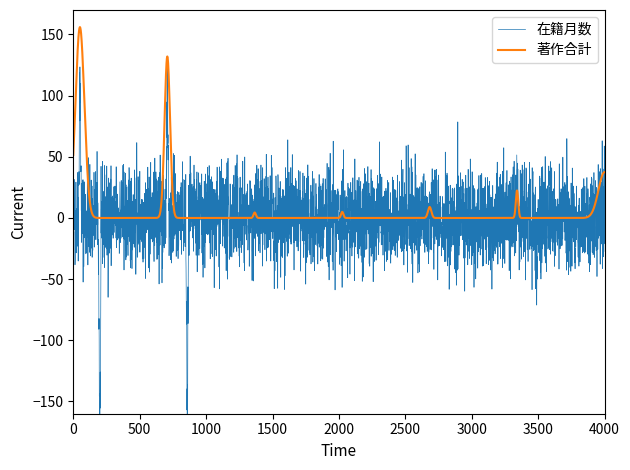

After their last crossing, which series has the higher values: 著作合計 or 在籍月数?

在籍月数